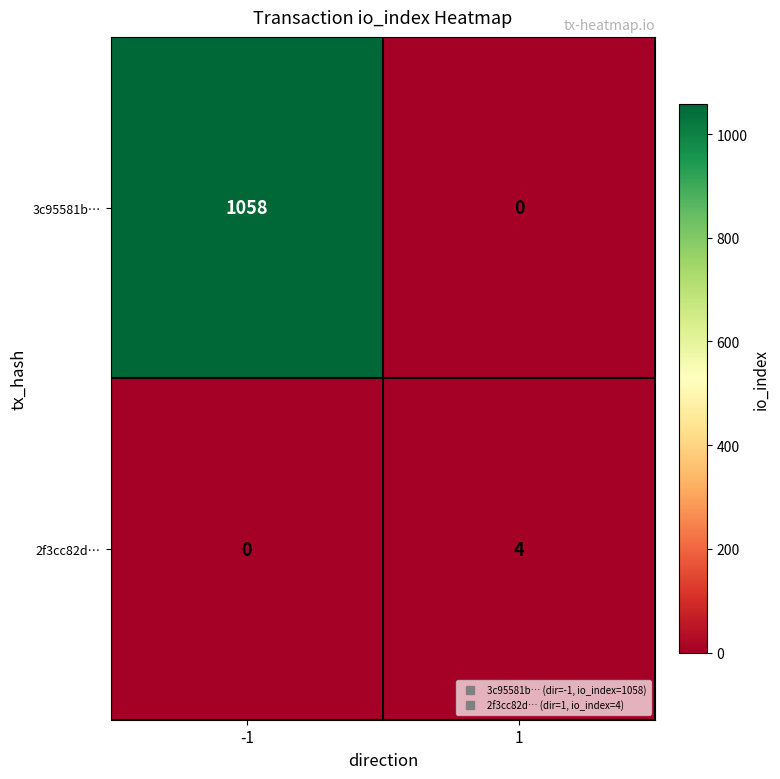

At which category is the sum across all series the highest?

-1